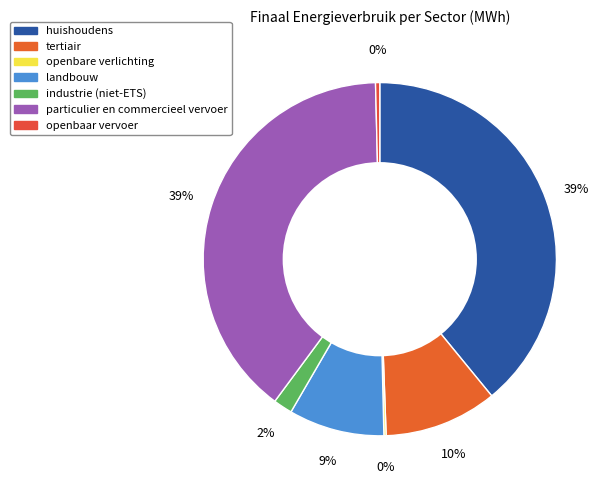

What percentage is the tertiair slice, to the nearest percent?

10%